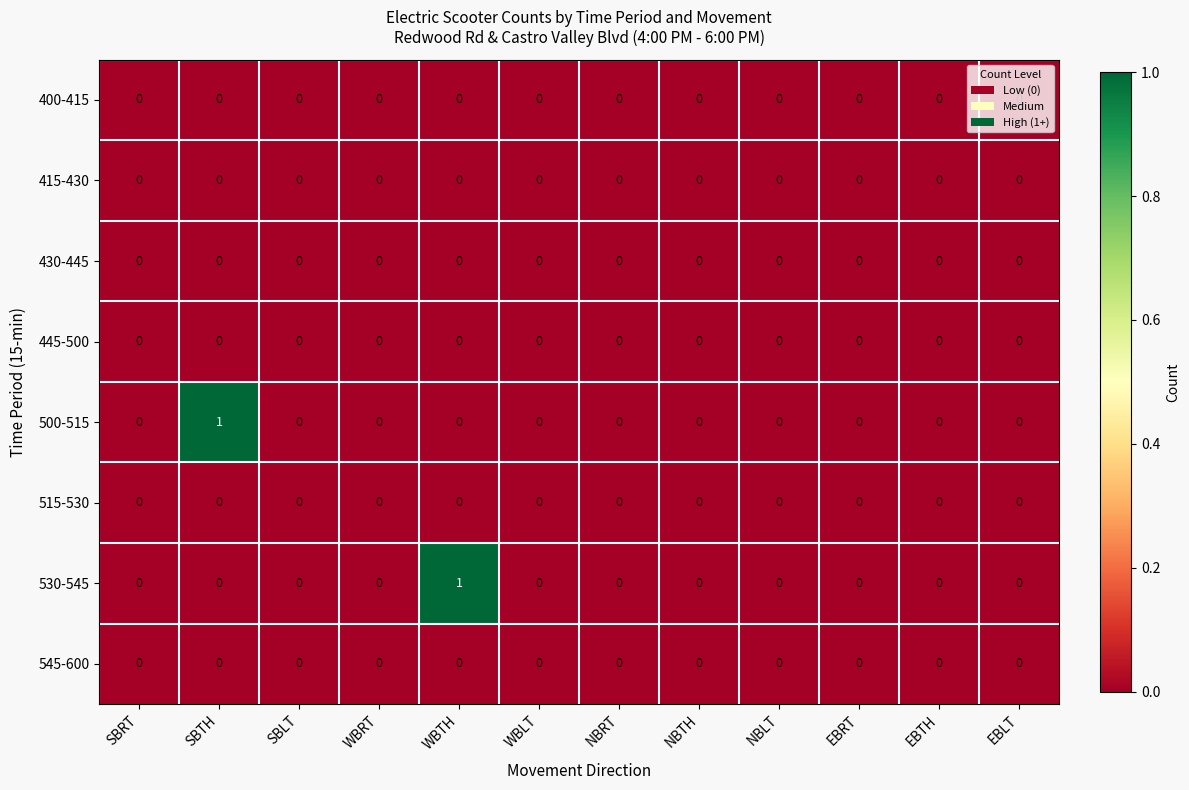

Is it true that 545-600 equals 0 at WBRT?

True